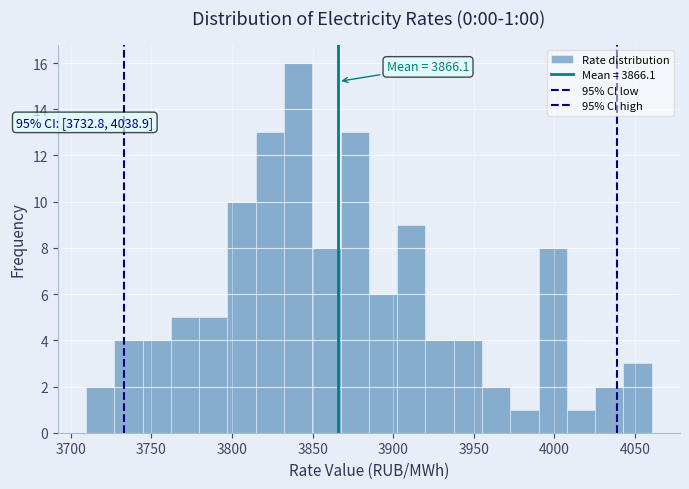

Around what value on the x-axis is the tallest bar? Give the approximate position of its centre, as read against the axis.

3840